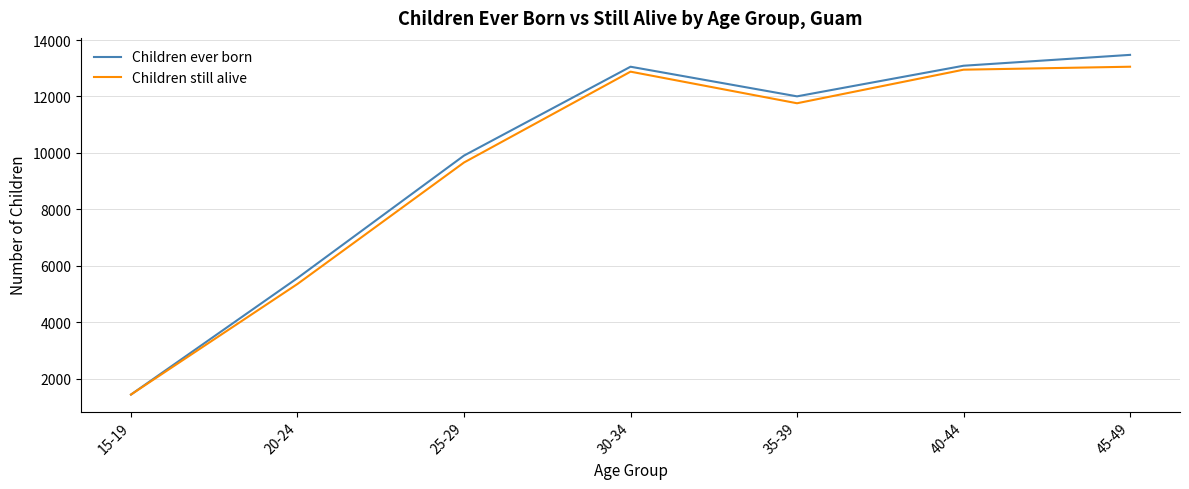

What is the sum of all Children ever born values?

68530